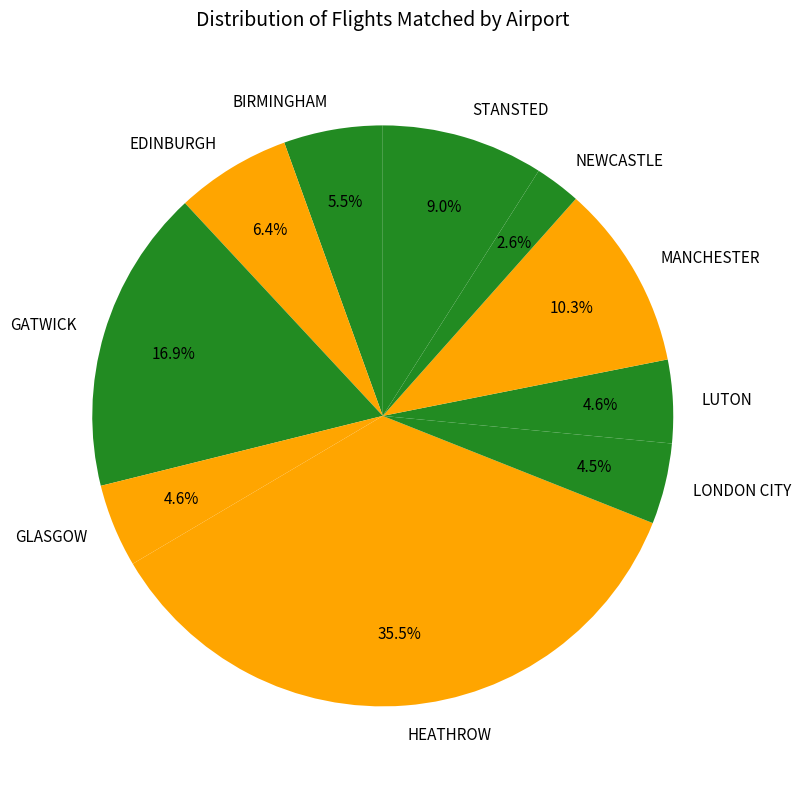

What is the smallest slice in the pie chart?

NEWCASTLE